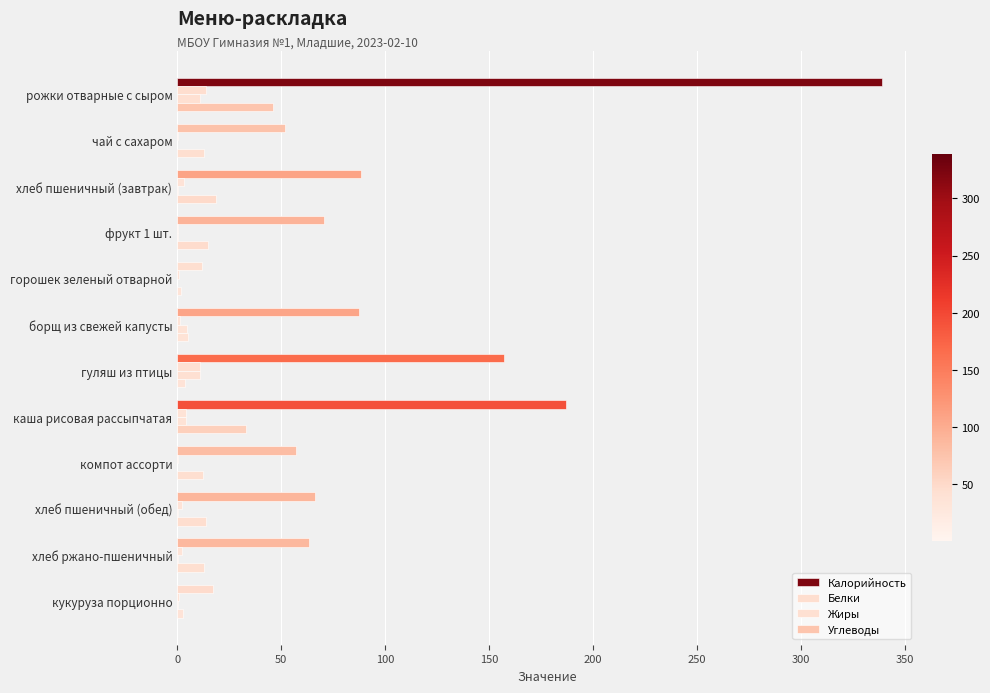

Reading right to left, list all the values displayed in this chart.

Калорийность: 17.3	63.3	66.3	57.2	187.0	156.9	87.2	12.0	70.5	88.4	51.9	338.8
Белки: 0.9	2.2	2.3	0.2	4.0	10.7	1.5	0.9	0.6	3.0	0.2	13.7
Жиры: 0.2	0.4	0.3	0.1	4.3	11.1	4.6	0.1	0.6	0.4	0.1	11.0
Углеводы: 3.0	13.0	13.9	12.6	33.1	3.7	5.2	1.9	14.7	18.5	13.0	45.9